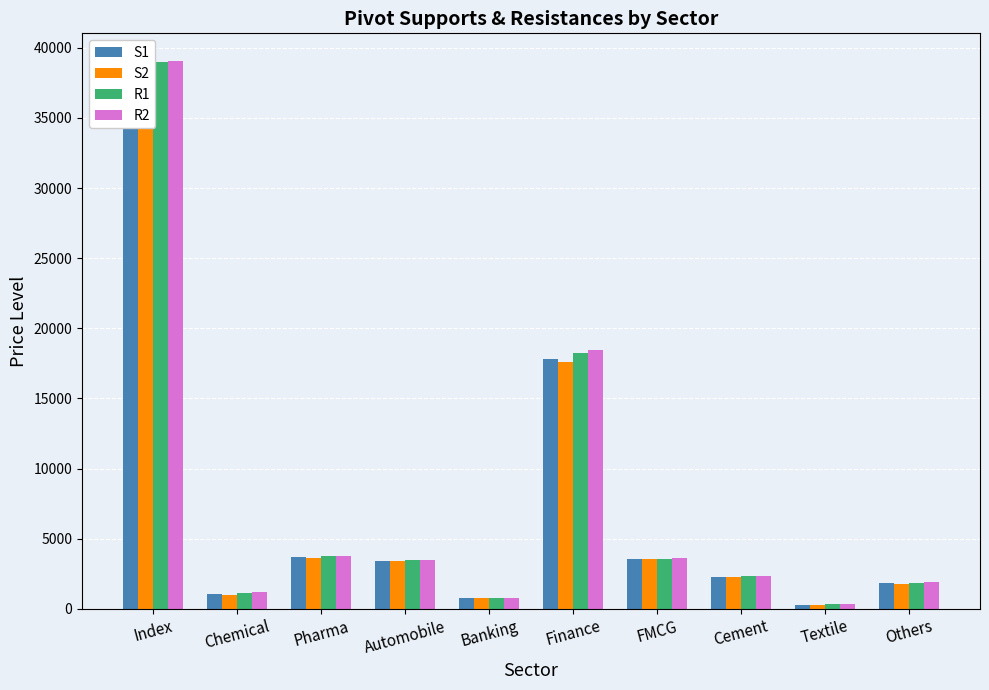

How many series are shown in this chart?

4